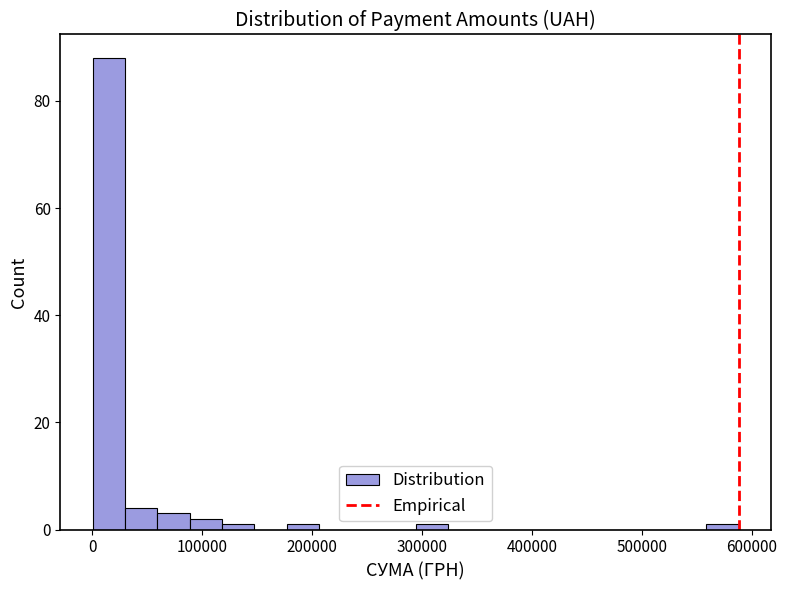

Around what value on the x-axis is the tallest bar? Give the approximate position of its centre, as read against the axis.

20000